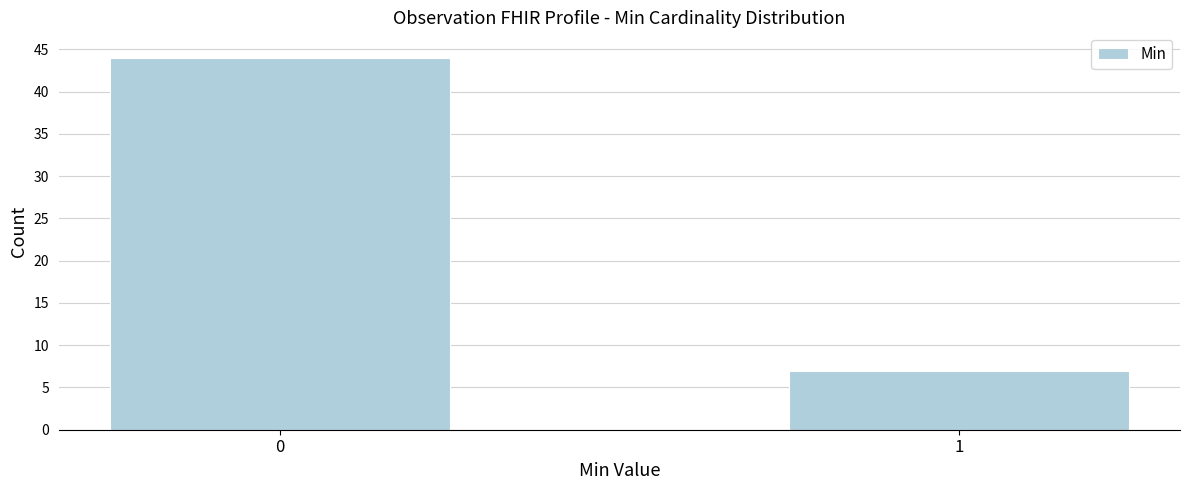

Reading left to right, list all the values displayed in this chart.

0=44	1=7